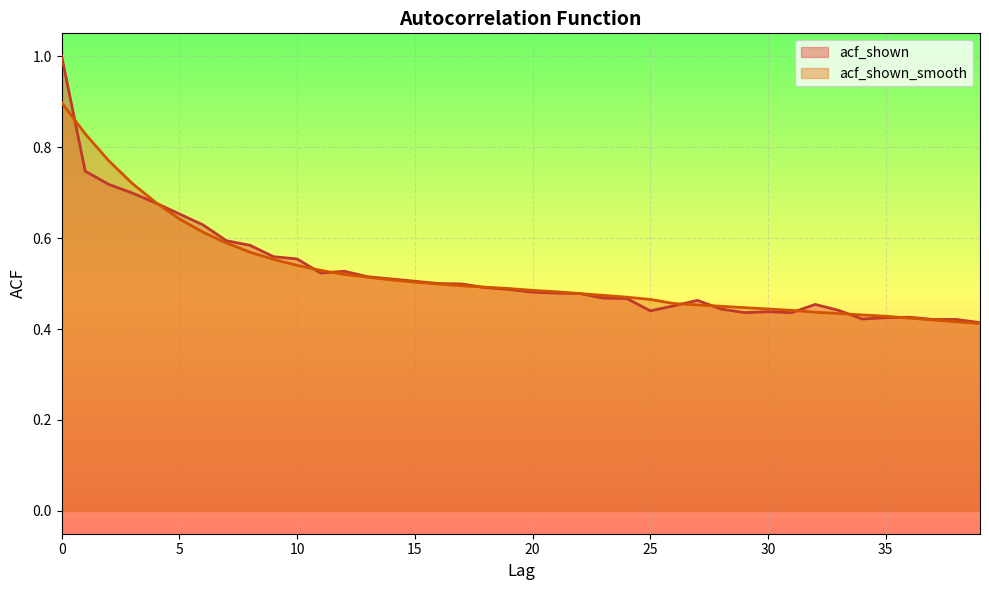

True or false: acf_shown_smooth and acf_shown cross at least once.

True